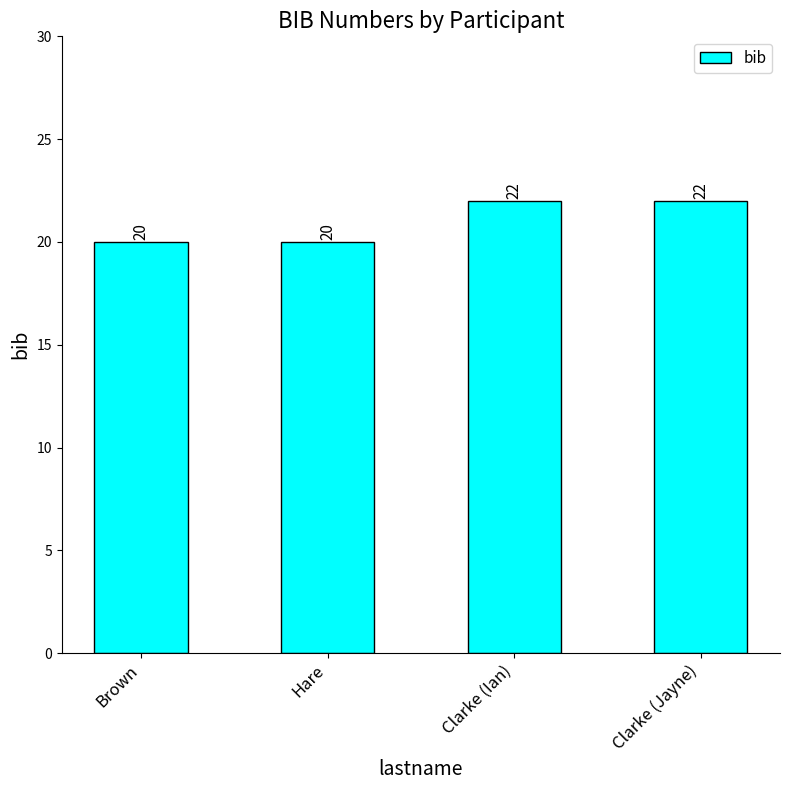

What is the sum of all values?

84